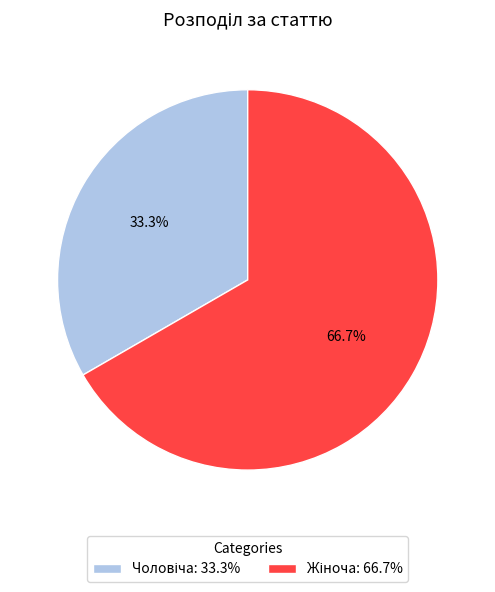

How many segments does this pie chart have?

2